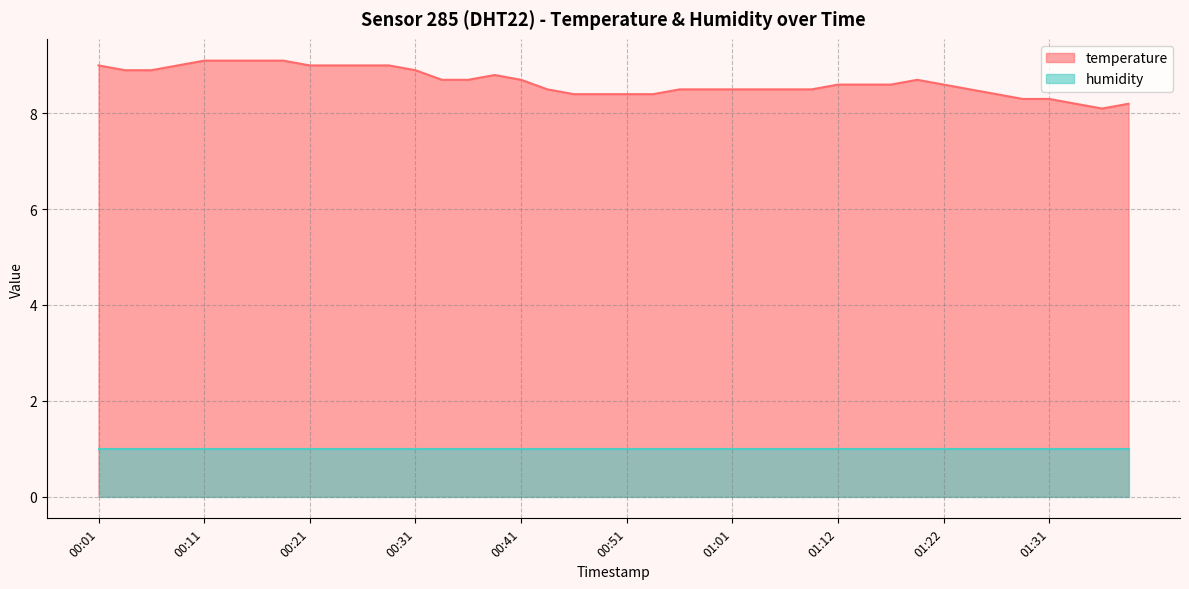

What is the label of the 19th point from the left?

00:46